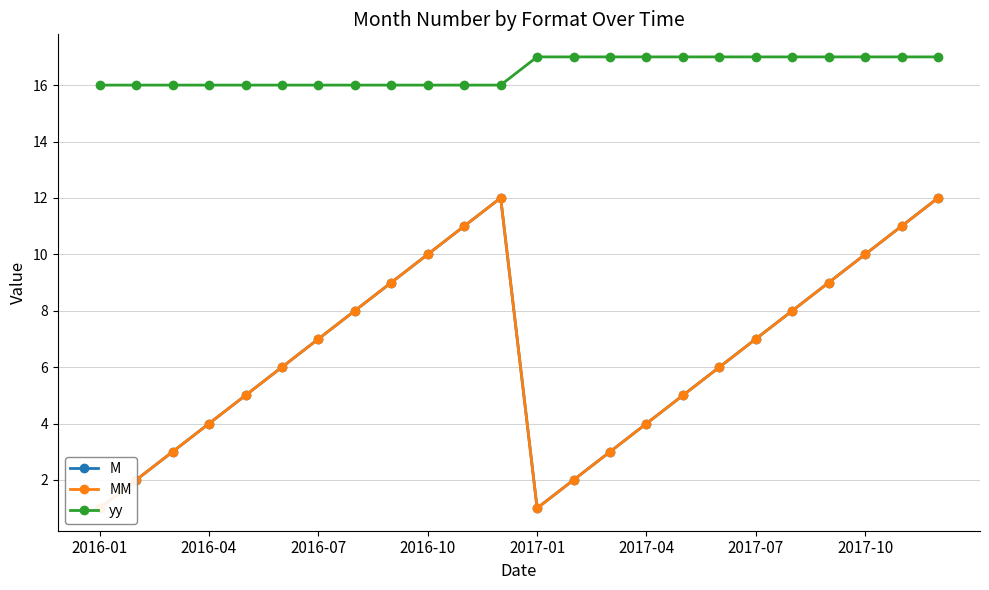

True or false: MM has more than 1 interior local peaks.

False